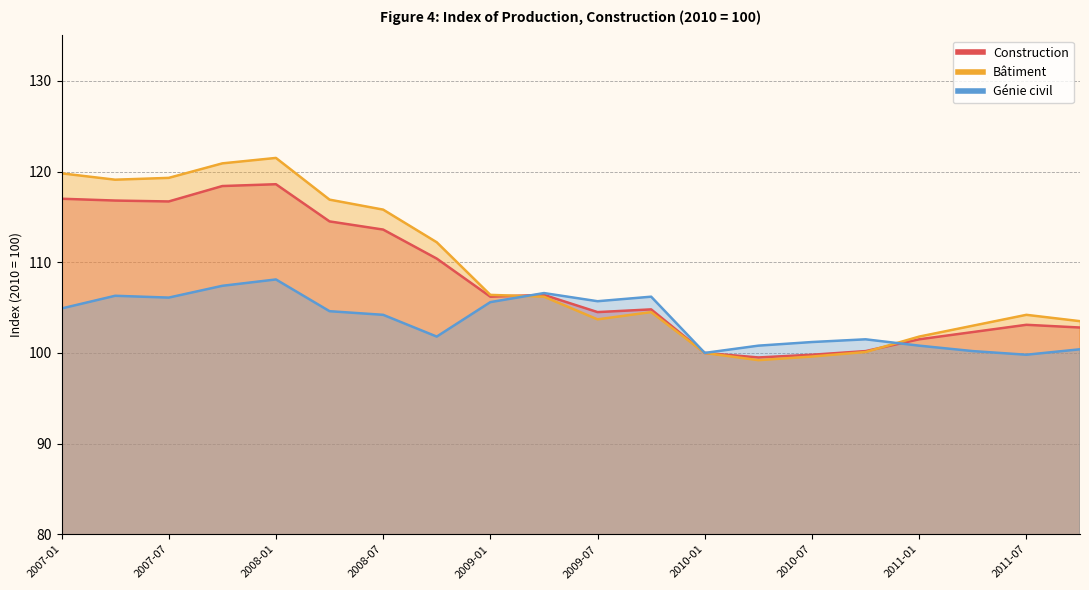

What is the value of the Génie civil point at the 1st from the left?

104.9